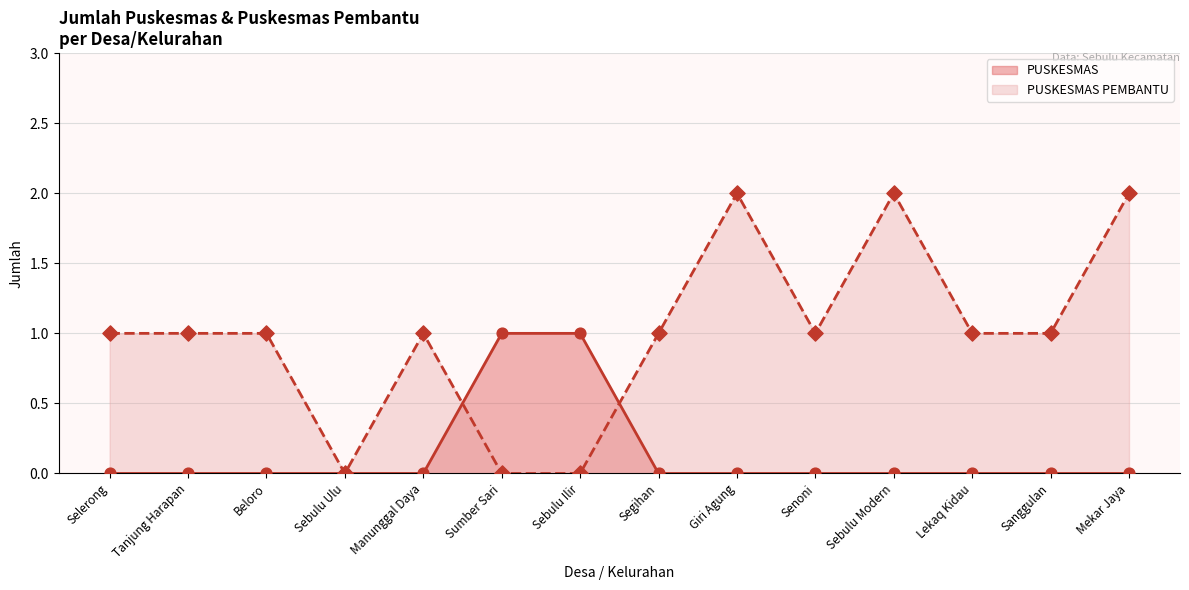

Approximately how many times larger is the value at Beloro compared to Tanjung Harapan?

1.0